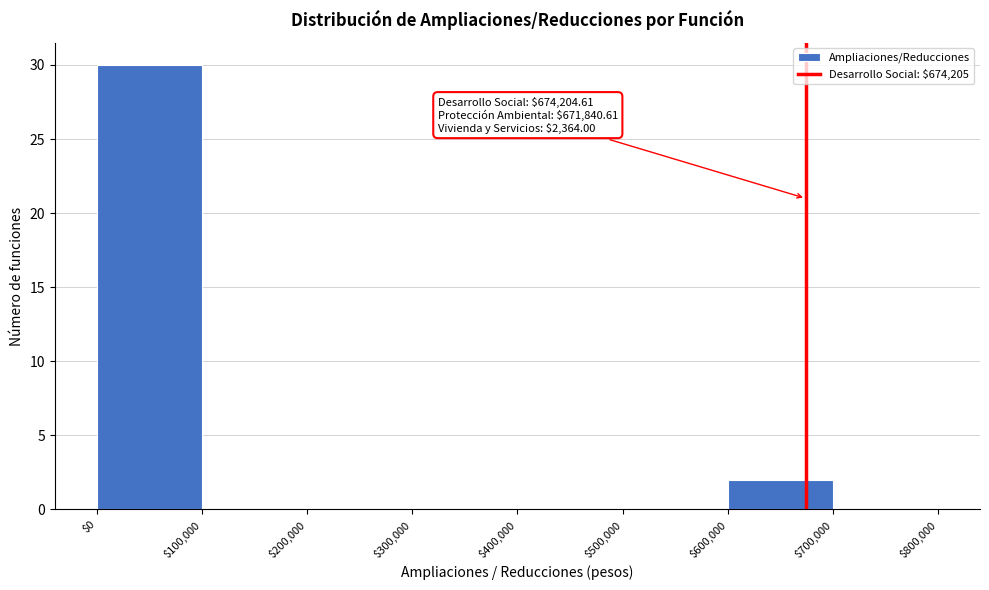

Which range on the x-axis has the tallest bar?

$0 to $100,000